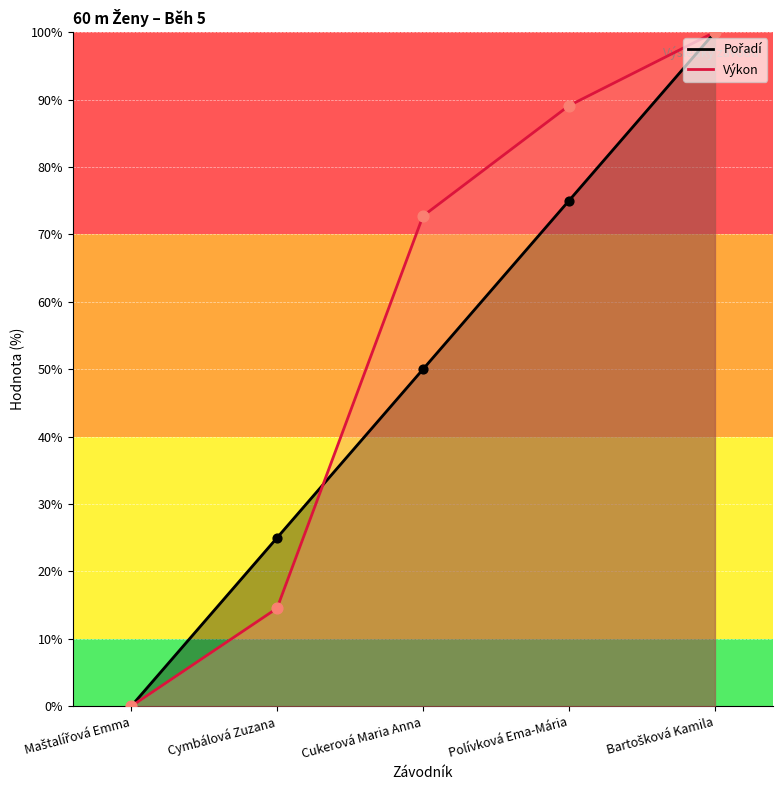

Which series has the largest total across all categories?

Výkon